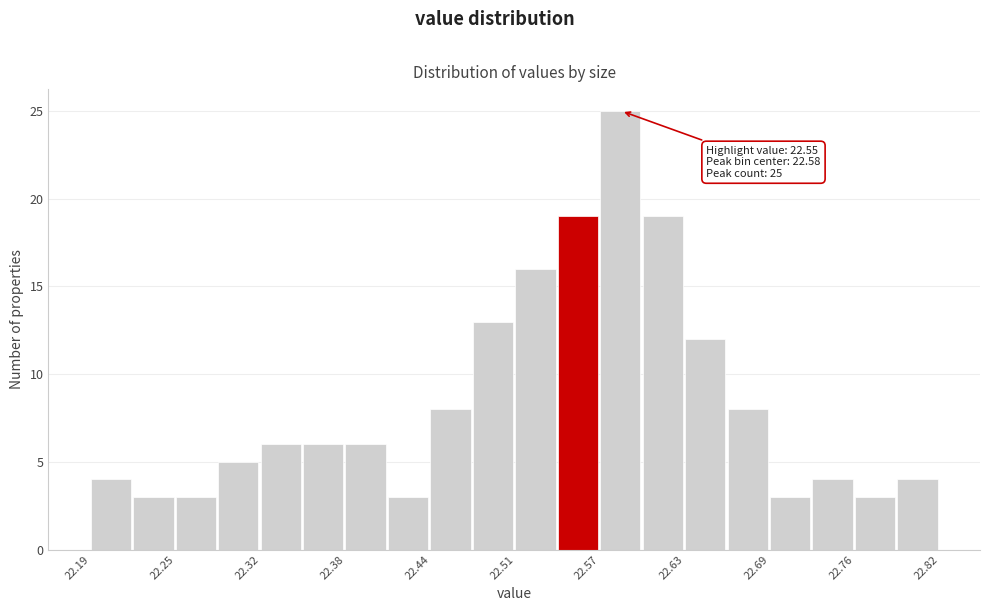

Around what value on the x-axis is the tallest bar? Give the approximate position of its centre, as read against the axis.

22.58